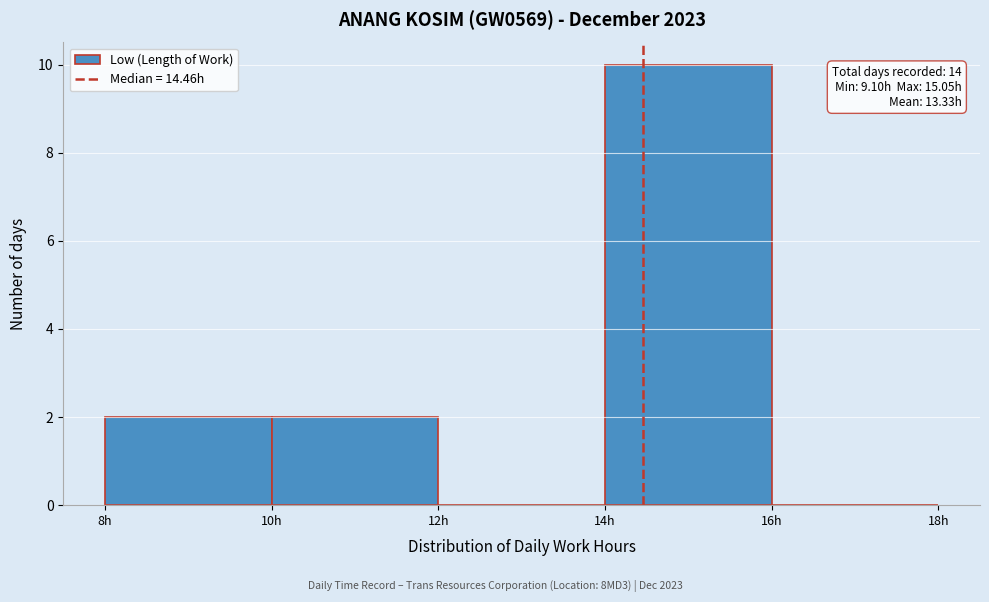

Which range on the x-axis has the tallest bar?

14 to 16